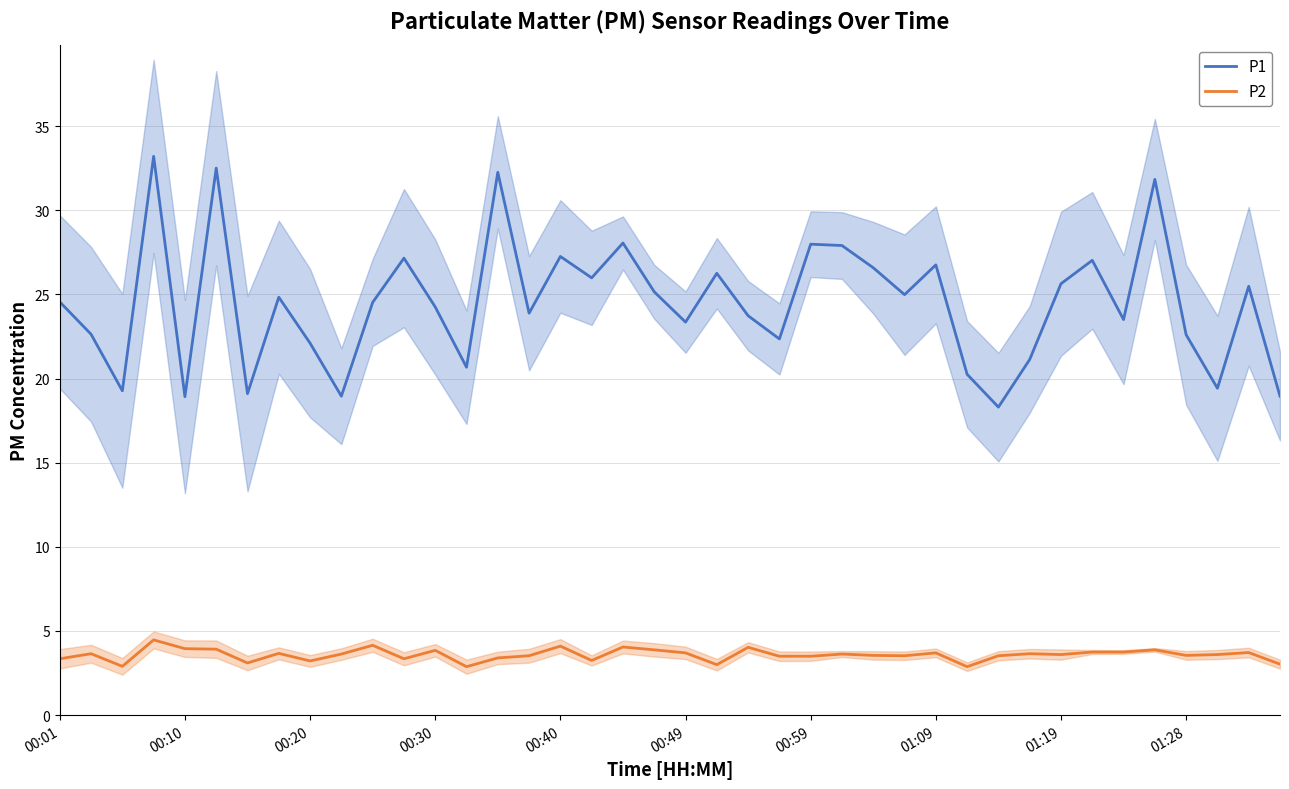

Reading left to right, what are all the values shown in this chart?

P1: 24.6	22.6	19.3	33.2	18.9	32.5	19.1	24.8	22.1	18.9	24.5	27.1	24.2	20.7	32.2	23.9	27.2	26.0	28.1	25.1	23.4	26.2	23.7	22.4	28.0	27.9	26.6	25.0	26.8	20.2	18.3	21.1	25.6	27.0	23.5	31.8	22.6	19.4	25.5	18.9
P2: 3.4	3.6	2.9	4.5	4.0	3.9	3.1	3.7	3.2	3.6	4.2	3.4	3.9	2.9	3.4	3.5	4.1	3.2	4.0	3.9	3.7	3.0	4.0	3.5	3.5	3.6	3.5	3.5	3.7	2.9	3.5	3.6	3.6	3.8	3.8	3.9	3.5	3.6	3.7	3.0